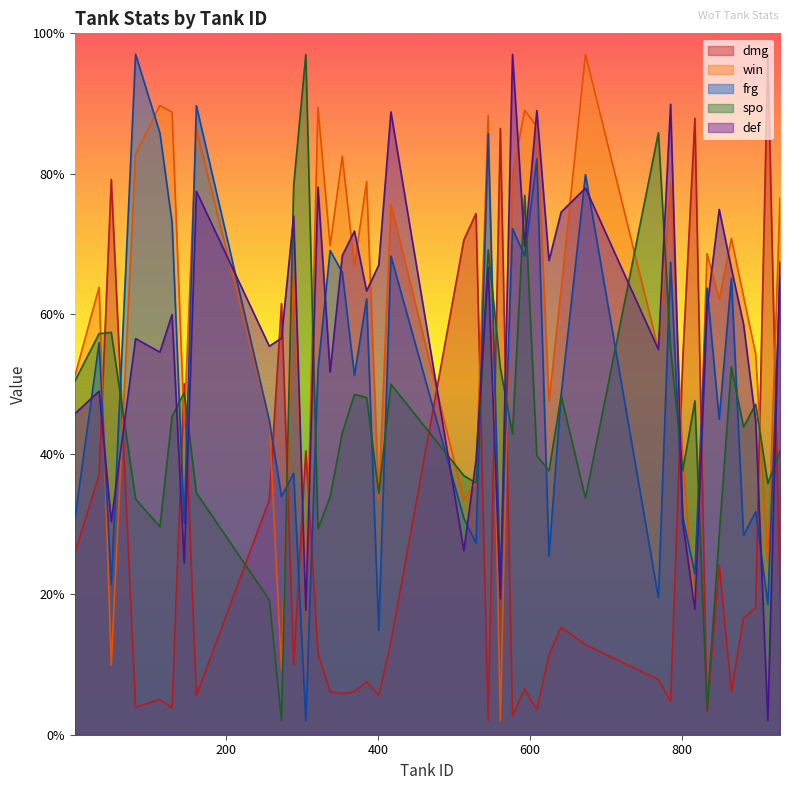

What are all the series names shown in the legend?

dmg, win, frg, spo, def